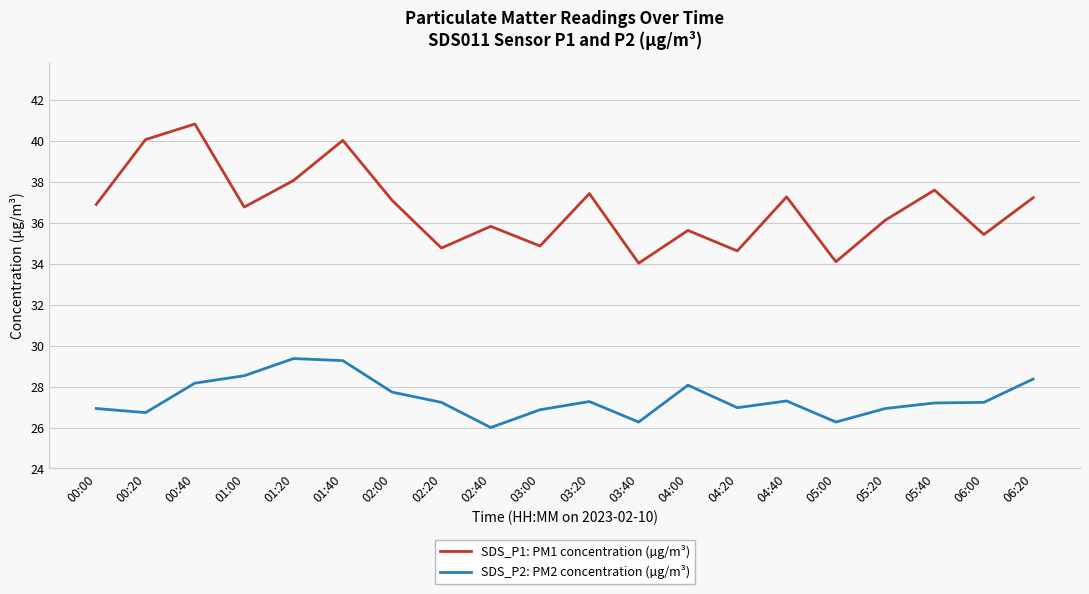

At which label does SDS_P1: PM1 concentration (µg/m³) first exceed 36?

00:00